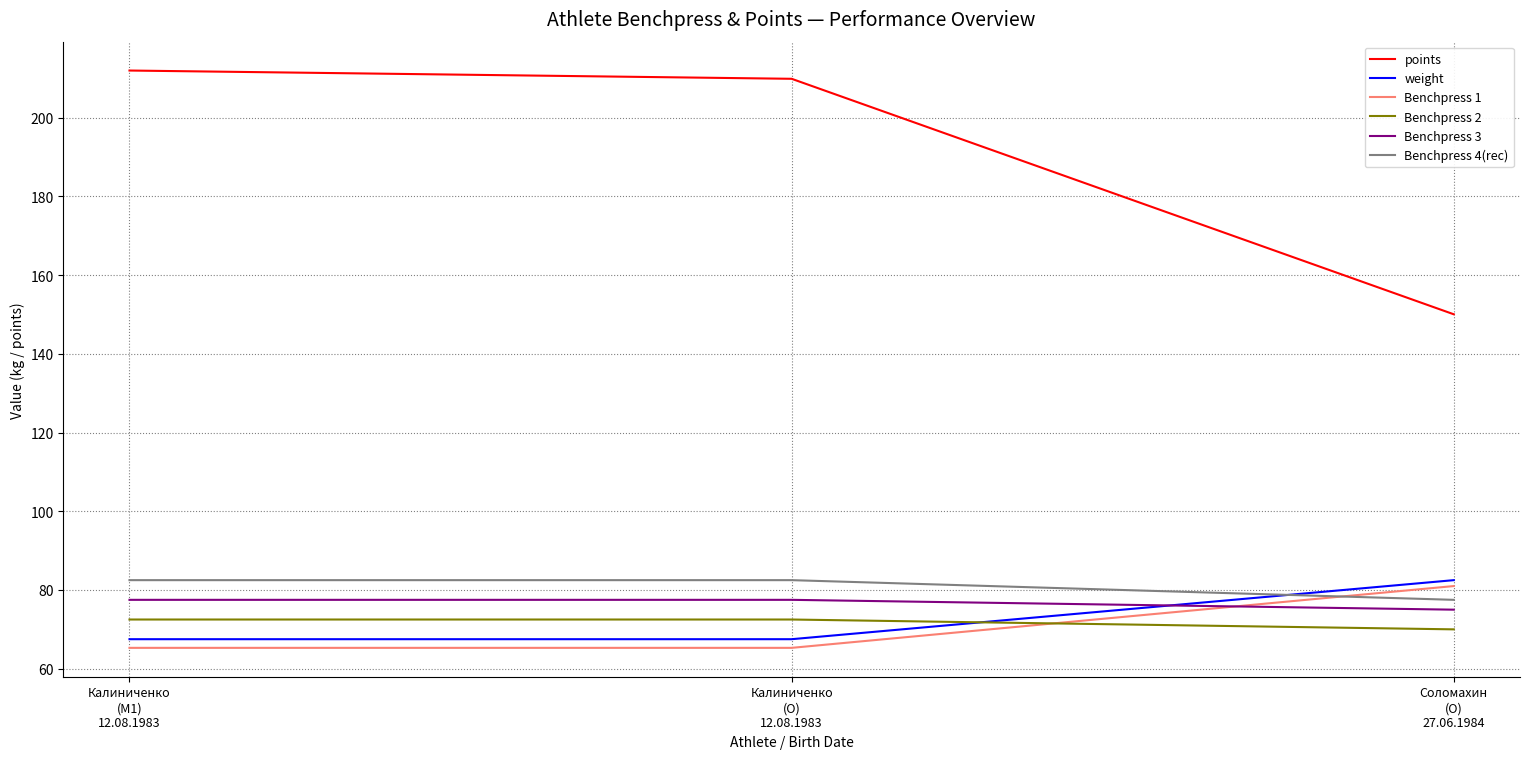

What is the approximate value of Benchpress 3 at Калиниченко
(M1)
12.08.1983?

77.5